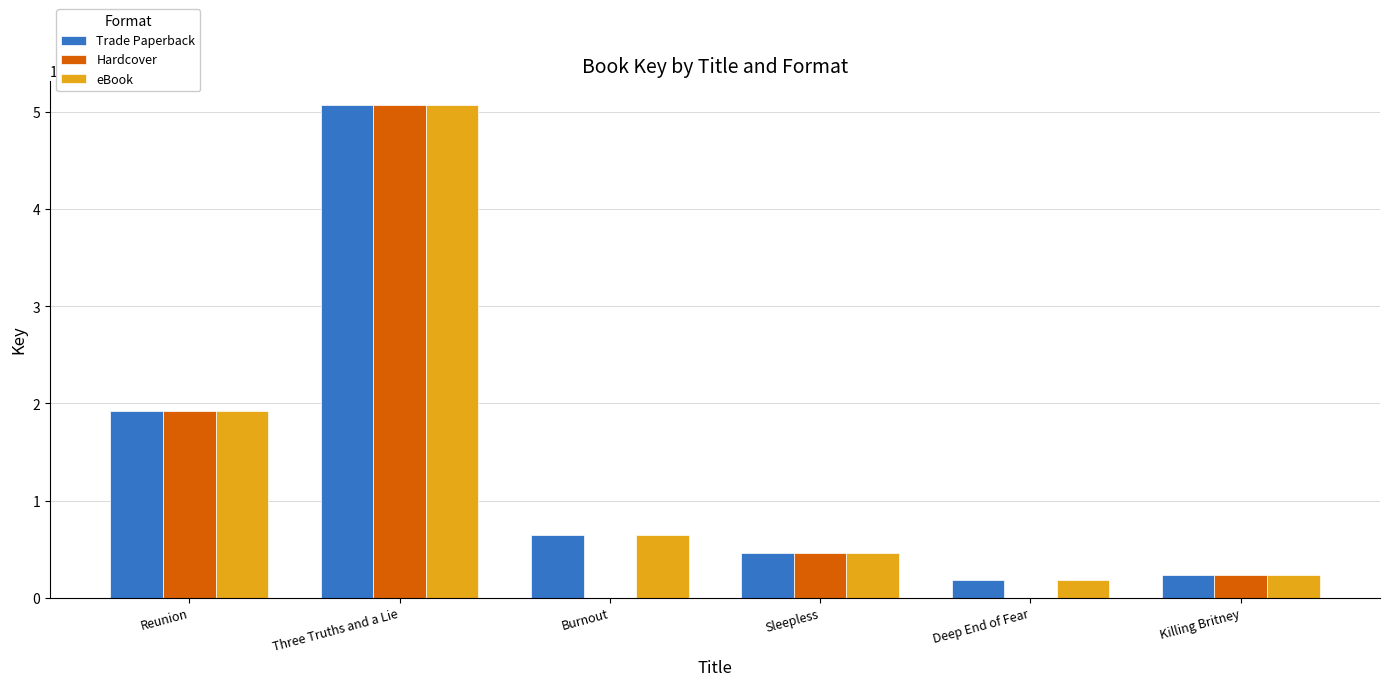

How many groups of bars are there?

6